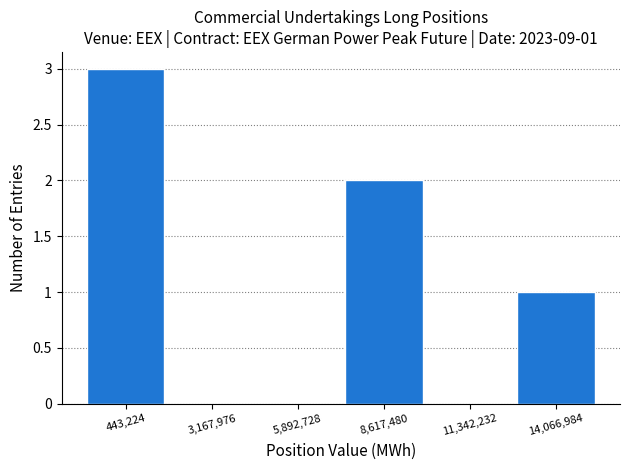

Over which range of the x-axis is the bar tallest?

-1000000 to 2000000